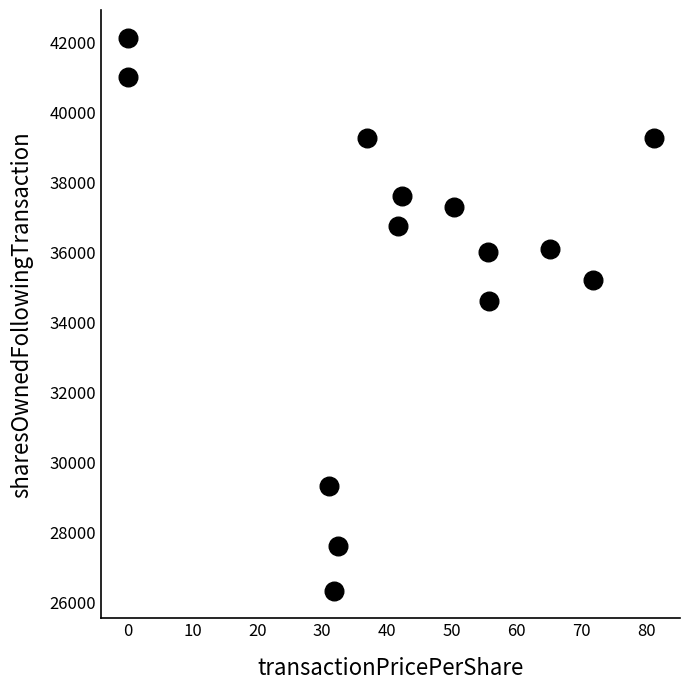

What Y value in the scatter plot is closest to 34230?

34602